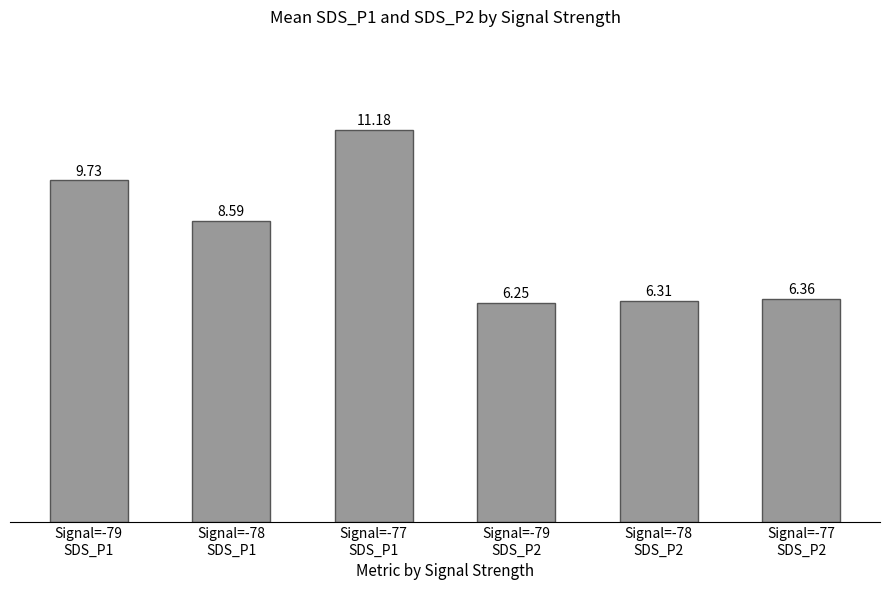

What is the difference between the second highest and minimum values?

3.5